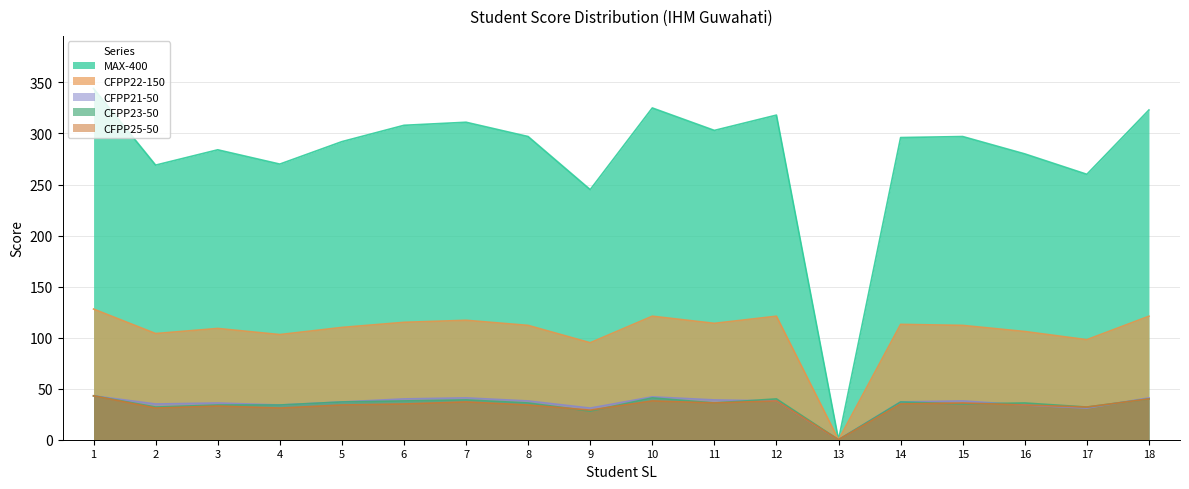

Which series changed the most between 5 and 13?

MAX-400